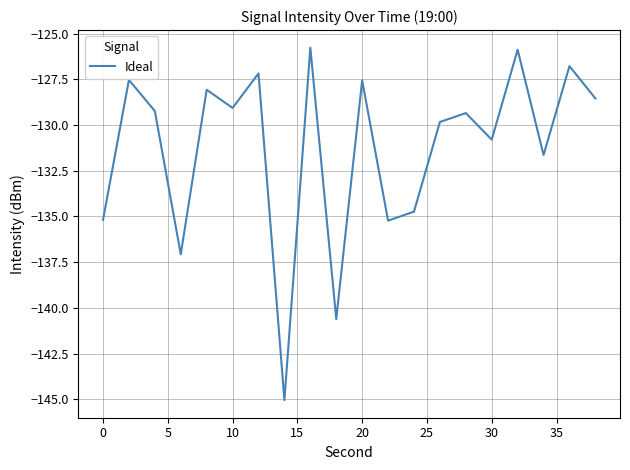

What is the difference between the maximum and minimum values?

19.3